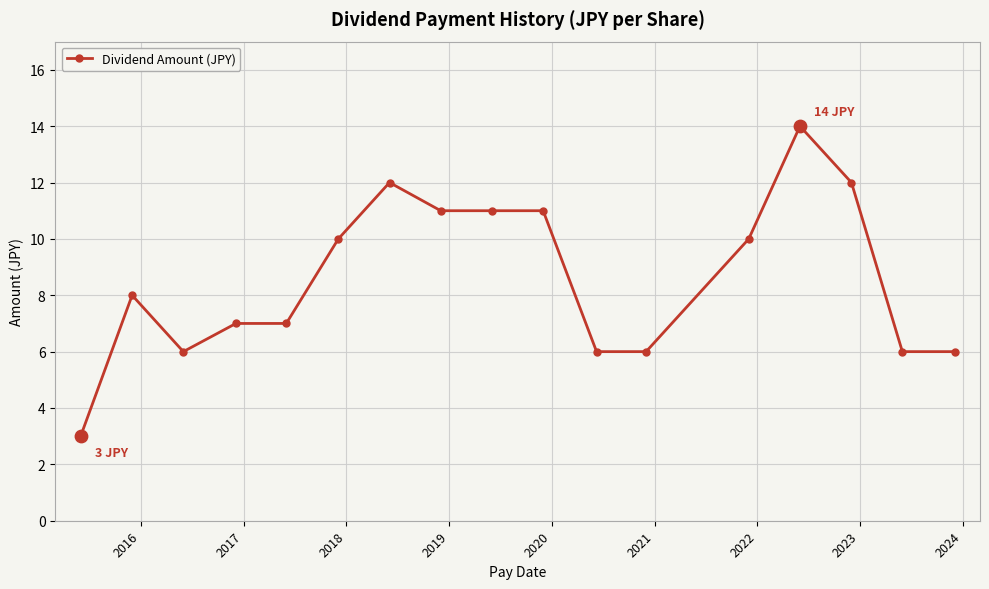

What is the average value?

9